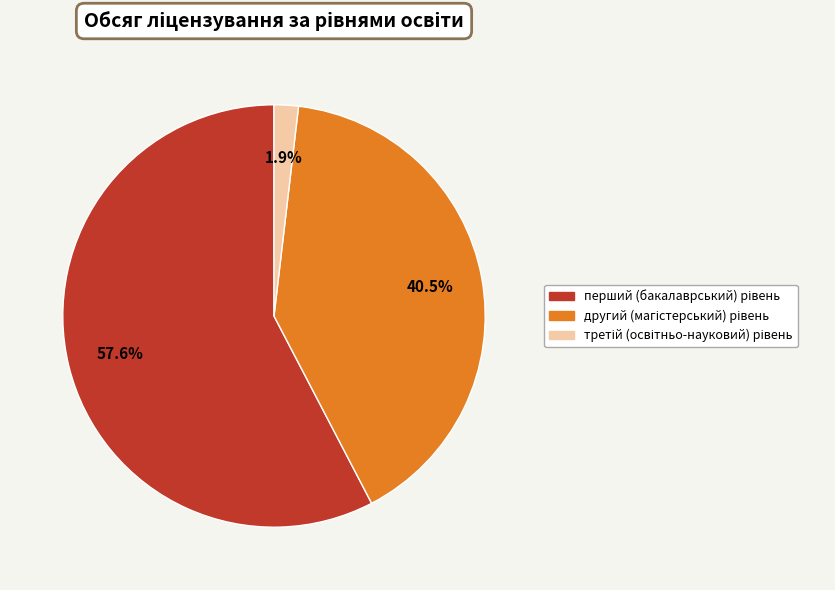

Does any single category account for the majority?

Yes